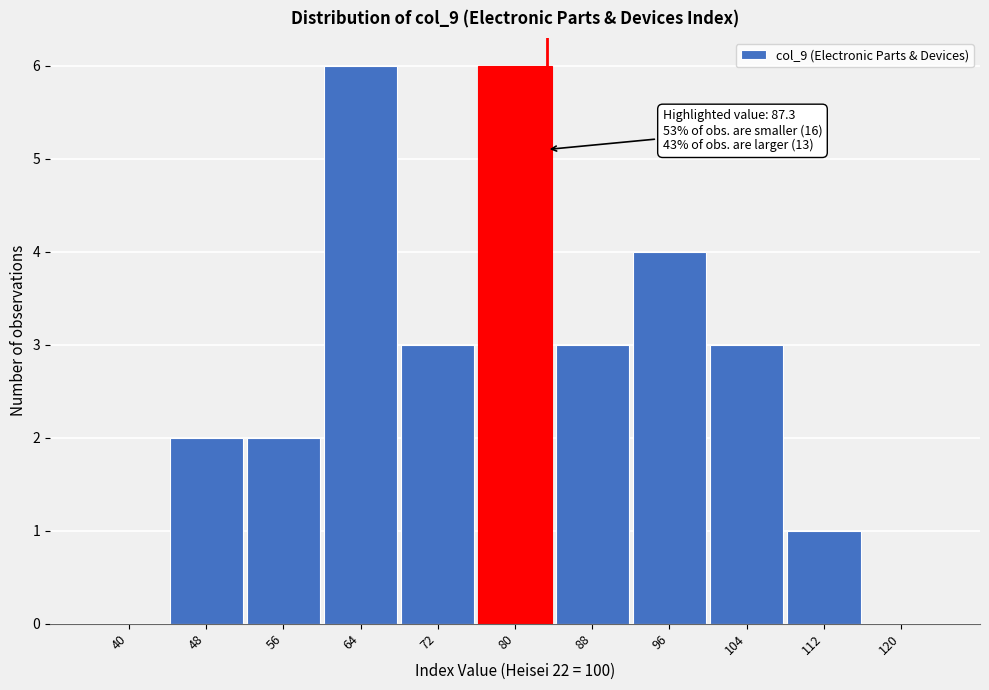

Reading left to right, extract all data points from this chart.

40=0	48=2	56=2	64=6	72=3	80=6	88=3	96=4	104=3	112=1	120=0